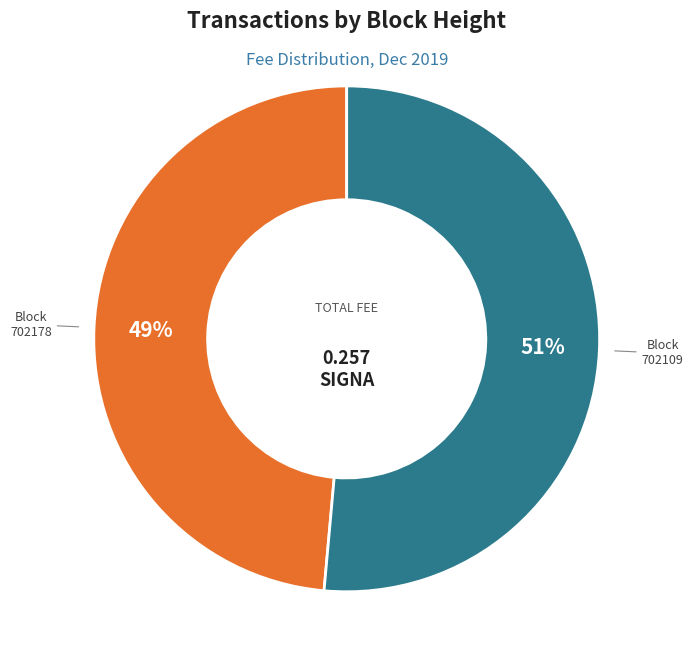

To the nearest percent, what is the combined percentage of Block 702178 and Block 702109?

100%